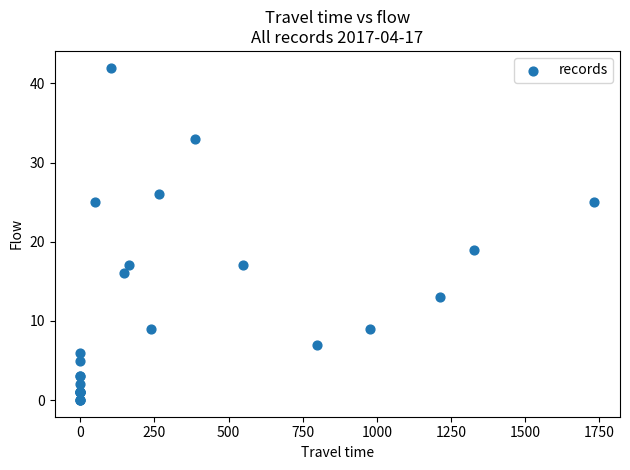

What Y value in the scatter plot is closest to 21?

19